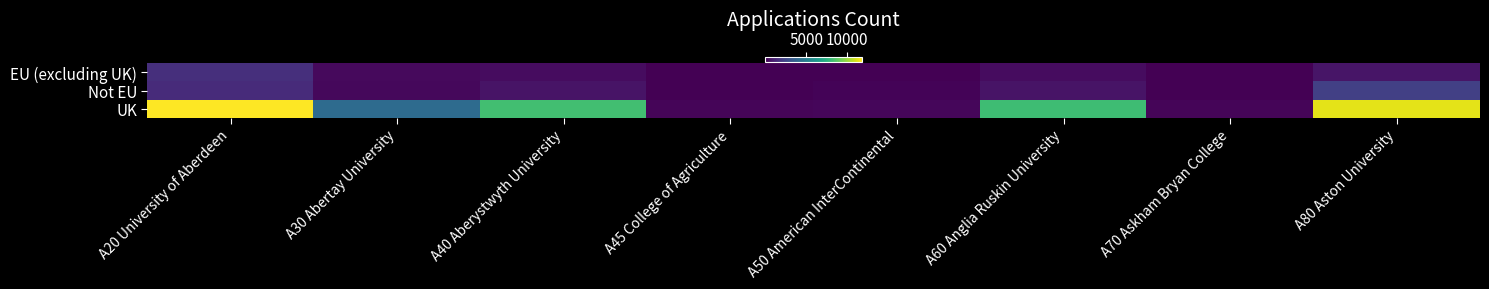

At A20 University of Aberdeen, list the series in order from smallest to largest.

Not EU, EU (excluding UK), UK